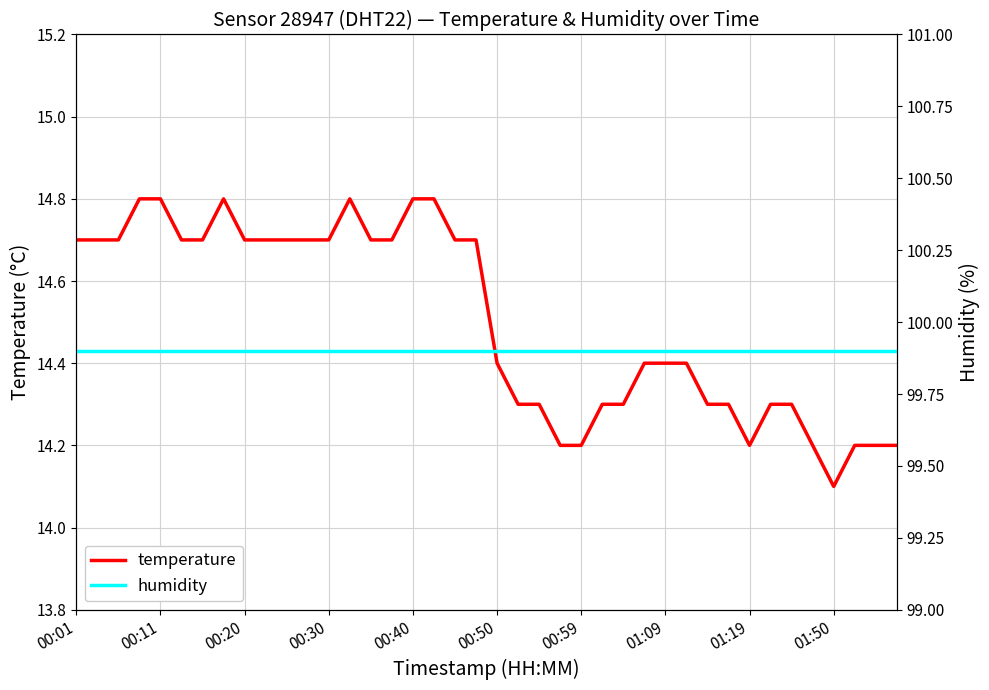

What is the average value of the humidity series?

99.9